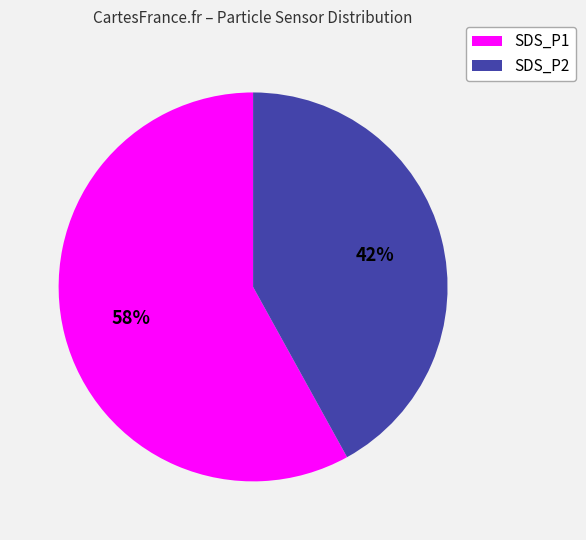

Between SDS_P1 and SDS_P2, which is larger?

SDS_P1